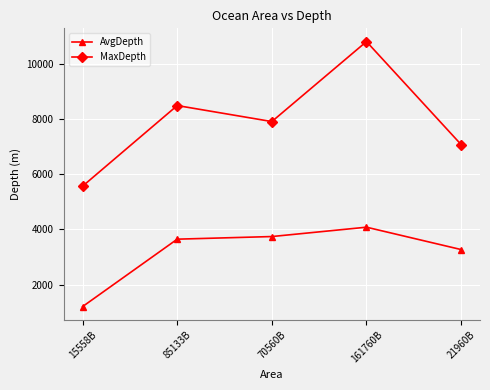

What is the label of the 3rd point from the right?

70560B